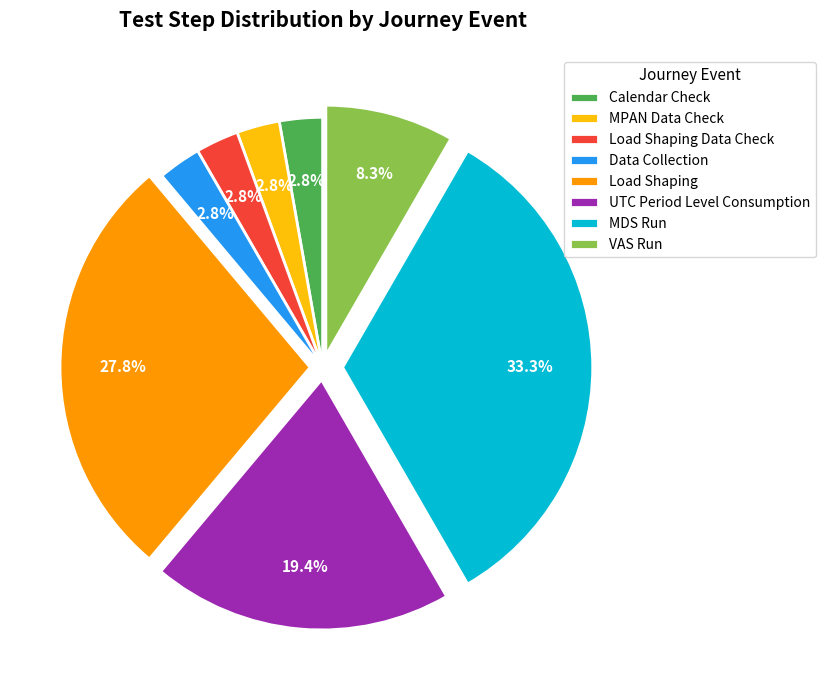

The MDS Run slice represents 46% of the pie. True or false?

False